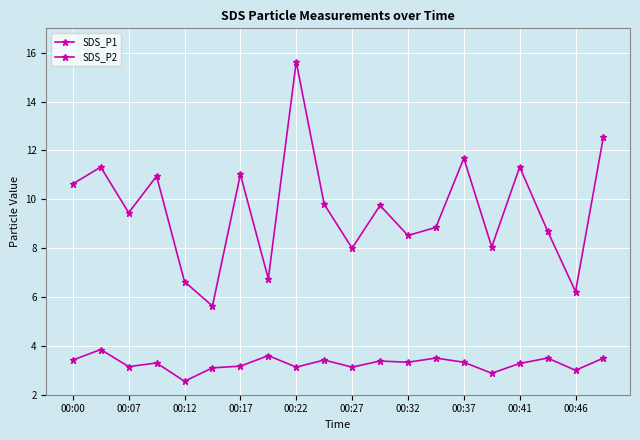

How many values in the SDS_P1 series exceed 9?

11